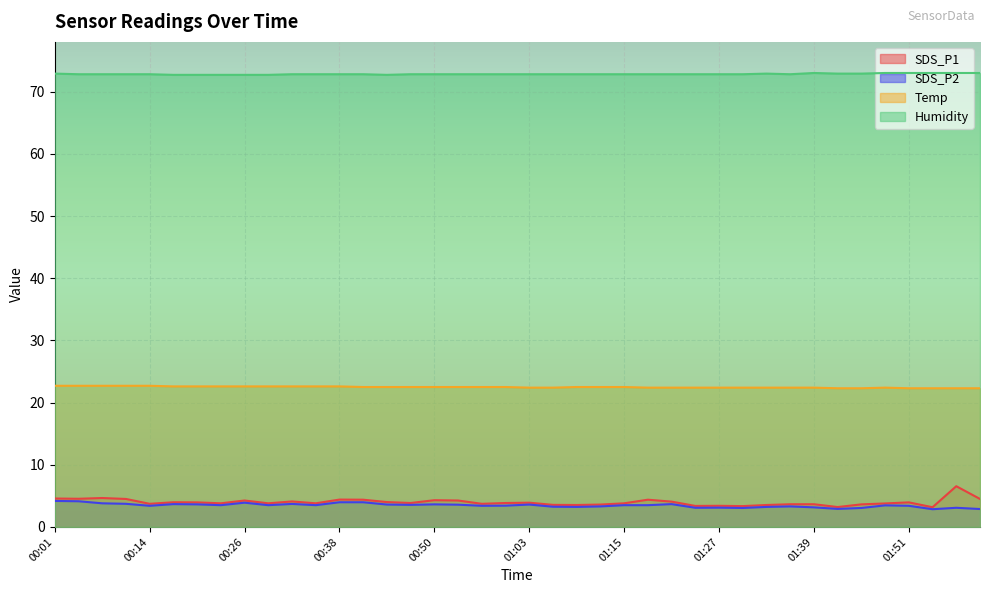

Where is the first local maximum for Temp?

01:48